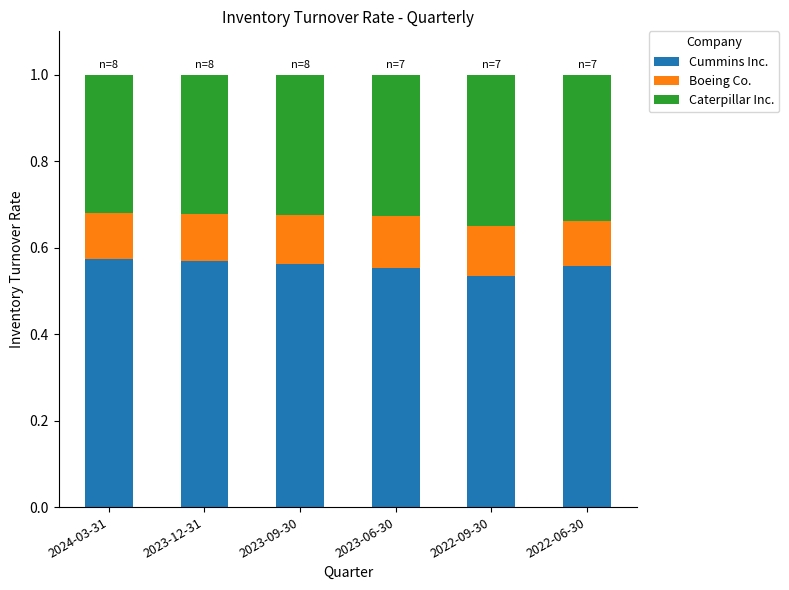

What is the total value across all series at 2023-12-31?

1.0